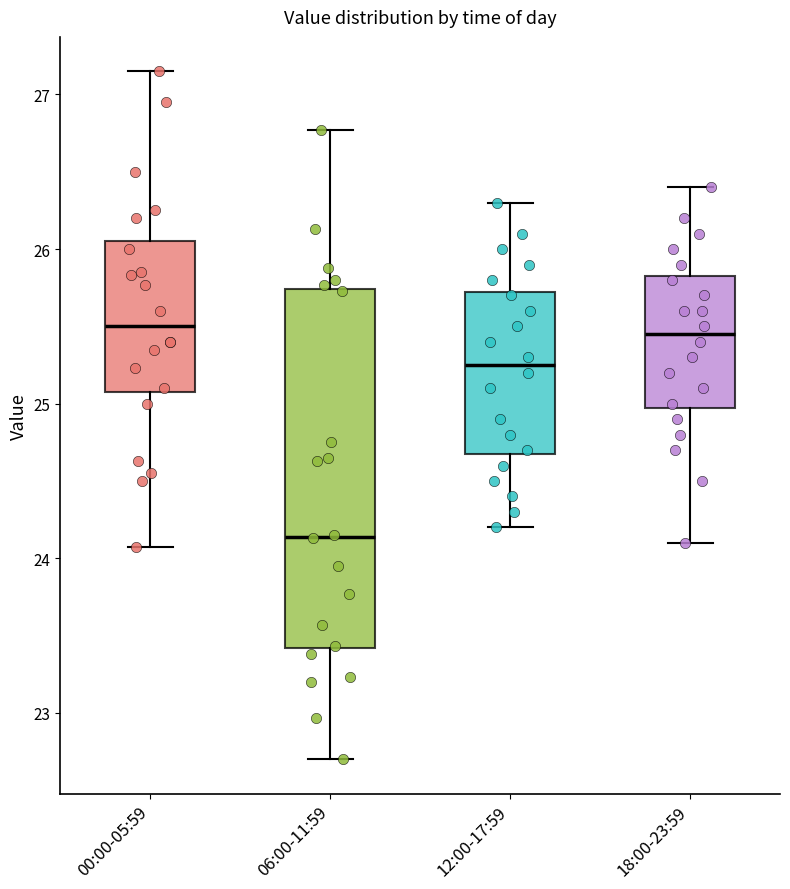

Reading left to right, read every box against the y-axis: the position of its median line, the range the box covers, and the ends of its whiskers. The values are not printed on the chart, so give them approximately, as read against the axis.

00:00-05:59: median 25.5, box 25.1 to 26.1, whiskers 24.1 to 27.2
06:00-11:59: median 24.1, box 23.4 to 25.7, whiskers 22.7 to 26.8
12:00-17:59: median 25.3, box 24.7 to 25.7, whiskers 24.2 to 26.3
18:00-23:59: median 25.5, box 25.0 to 25.8, whiskers 24.1 to 26.4